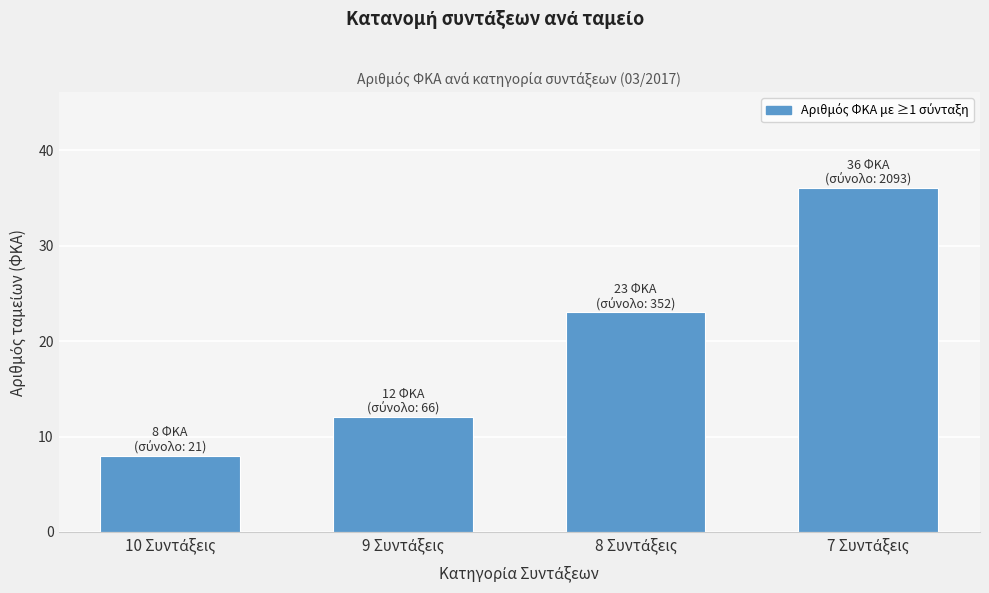

Reading right to left, list all the values displayed in this chart.

36	23	12	8